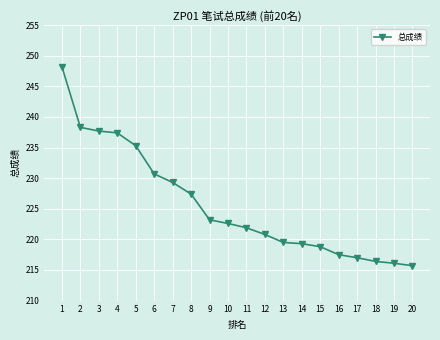

What is the value of the 1st point from the left?

248.2